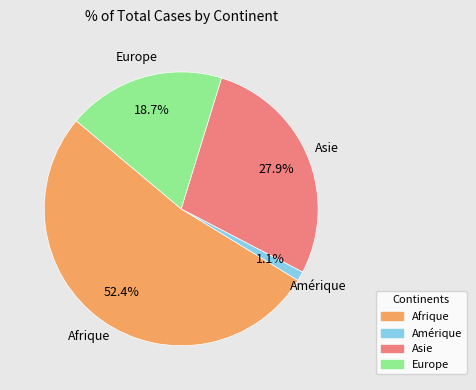

How many slices are in this pie chart?

4